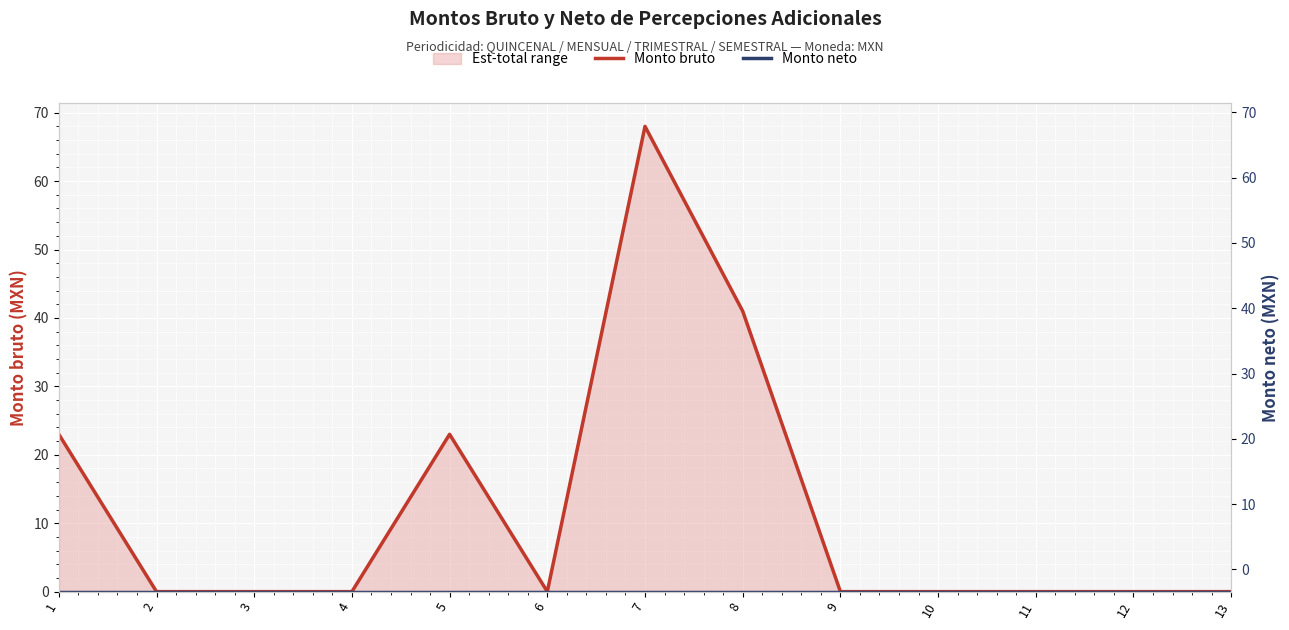

The value of Monto neto at 2 is 0. True or false?

True